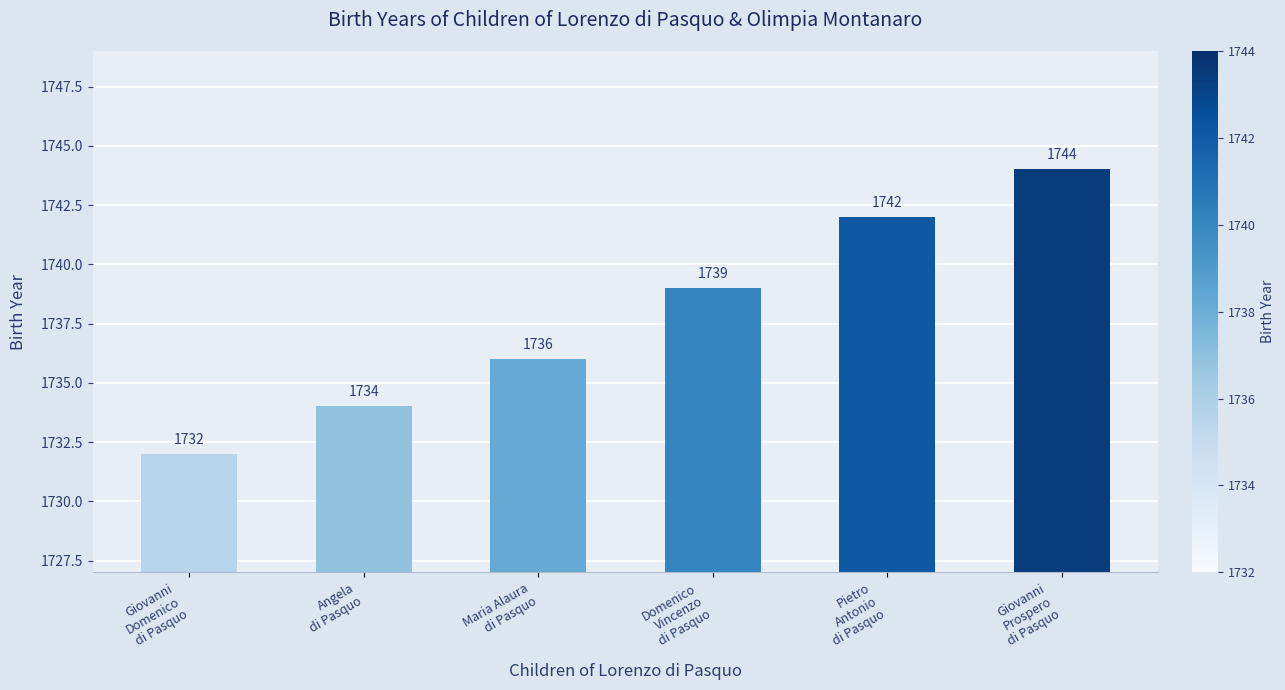

What is the value of the 1st bar from the left?

1732